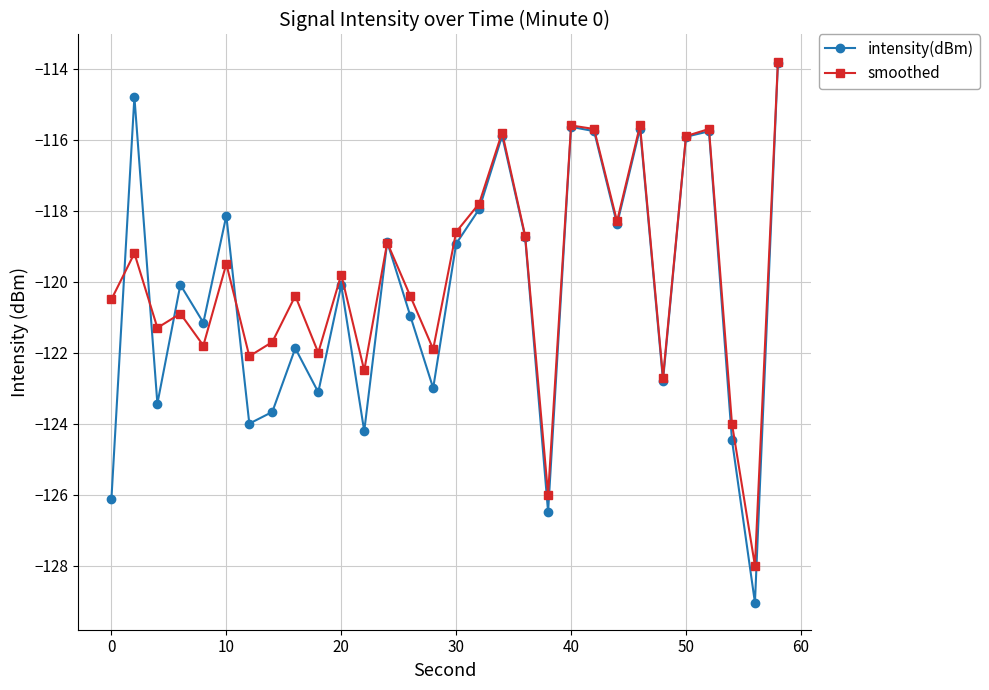

What is the smallest value displayed?

-129.0